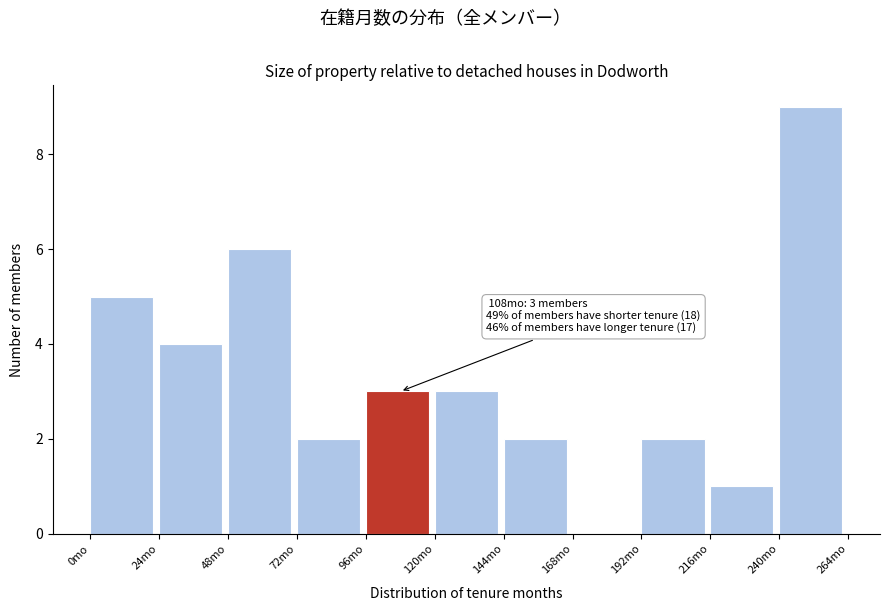

Which range on the x-axis has the tallest bar?

240 to 264